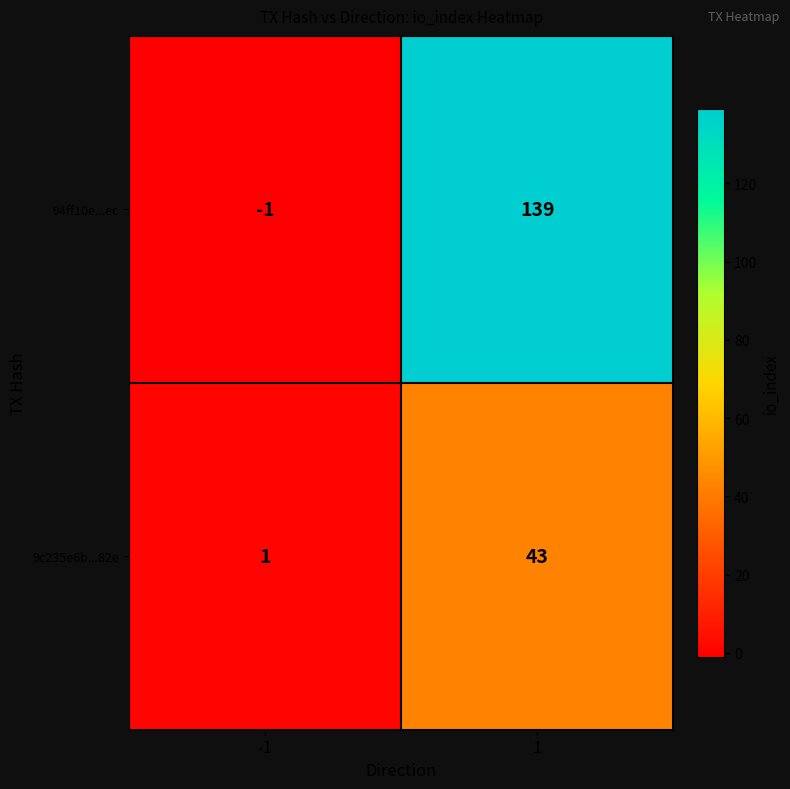

Is the value of 94ff10e...ec at -1 greater than the value of 9c235e6b...82e at -1?

No